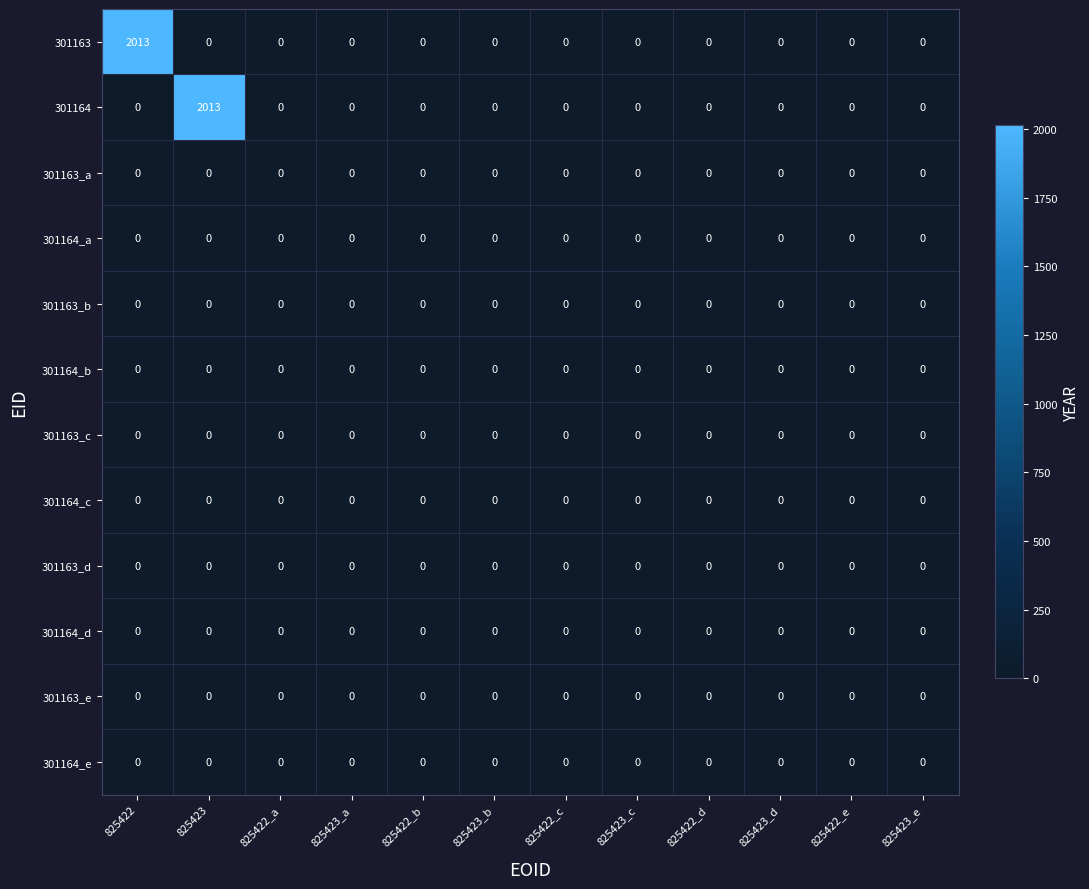

What is the spread (max minus min) of values at 825423?

2013